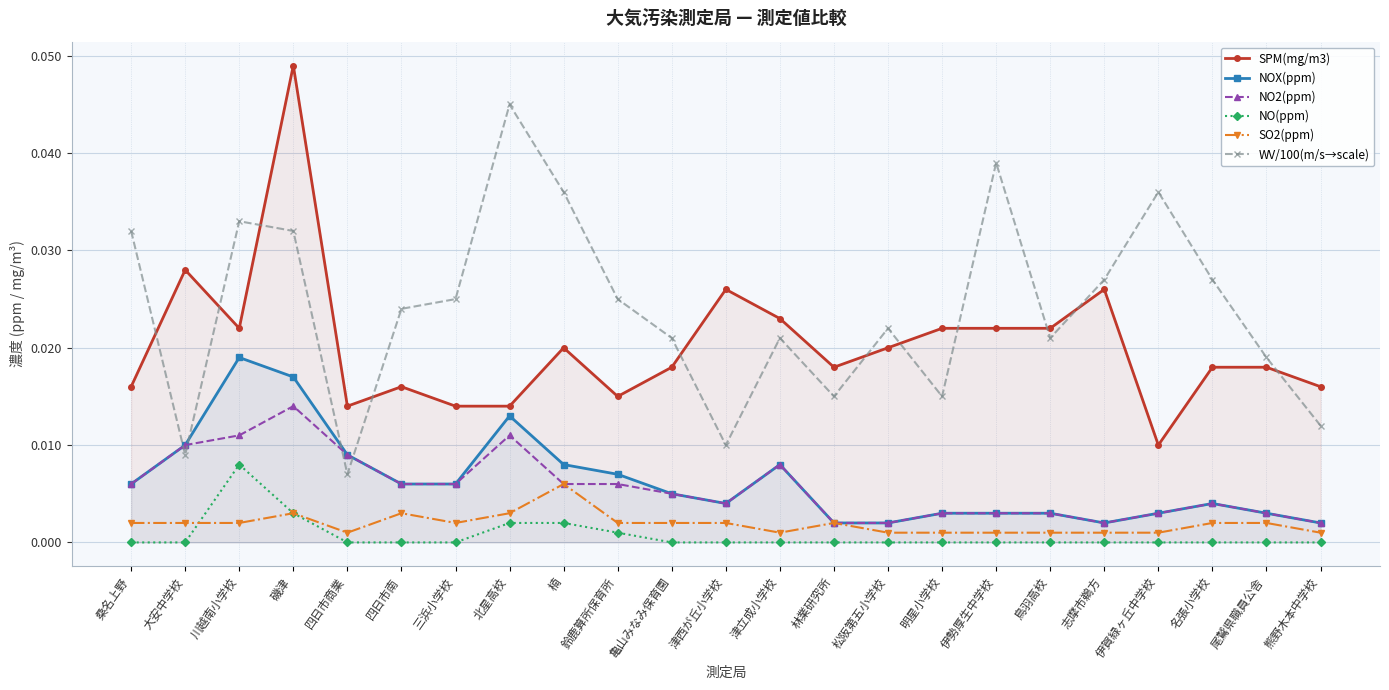

What position from the left is 鈴鹿算所保育所?

10